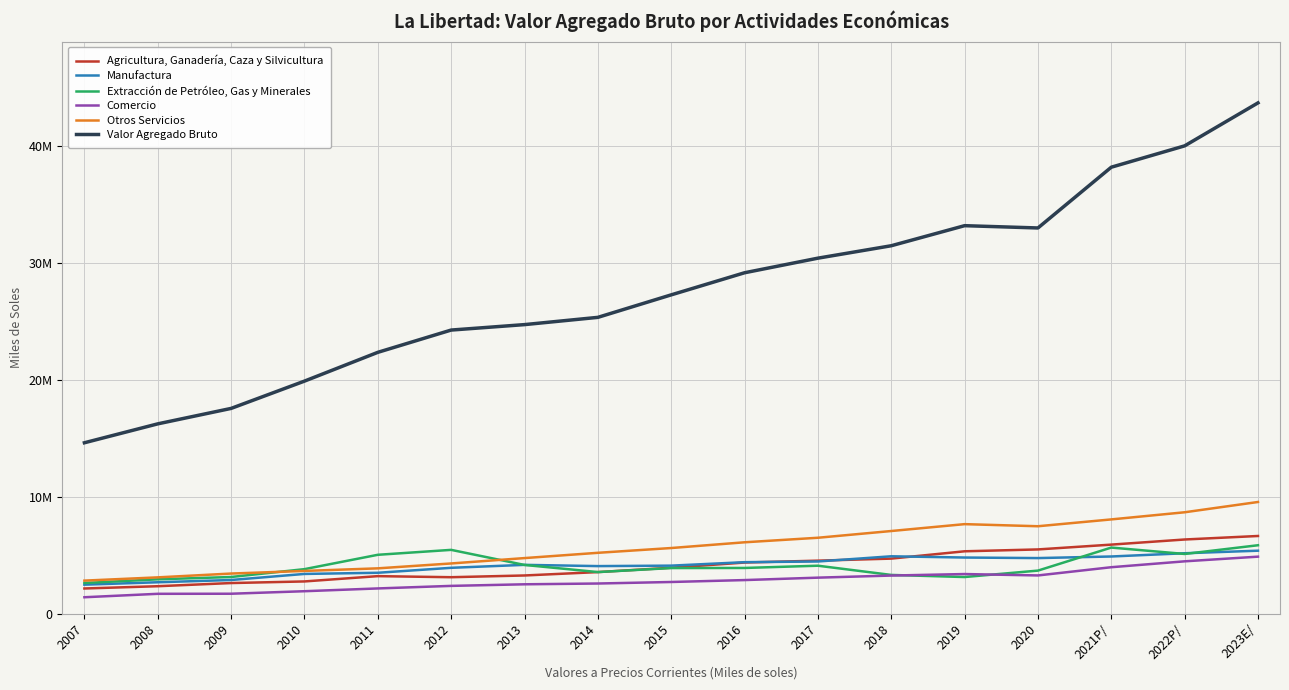

Reading left to right, what are all the values shown in this chart?

Agricultura, Ganadería, Caza y Silvicultura: 2157076	2350950	2621808	2759351	3212597	3120983	3269385	3558203	3930721	4374858	4535849	4711041	5336512	5495849	5907489	6345208	6645512
Manufactura: 2484339	2688698	2881932	3401352	3500099	3924784	4177376	4070754	4110197	4406213	4465669	4909837	4803143	4756625	4891860	5169646	5387597
Extracción de Petróleo, Gas y Minerales: 2626063	2940459	3139290	3810293	5037093	5458692	4169765	3560386	3903606	3911845	4103938	3315477	3136191	3685743	5654976	5109051	5853991
Comercio: 1408019	1701713	1708726	1923735	2160993	2379135	2515275	2582023	2712301	2875926	3083209	3262136	3391398	3271995	3975715	4478631	4878187
Otros Servicios: 2829590	3107361	3433542	3657730	3878547	4296365	4756069	5207029	5615845	6106332	6494093	7069966	7657881	7478503	8062765	8672665	9552298
Valor Agregado Bruto: 14615612	16232069	17552507	19885712	22346498	24250994	24716645	25337060	27260397	29149894	30397595	31459662	33175304	32979506	38174782	39999651	43674026